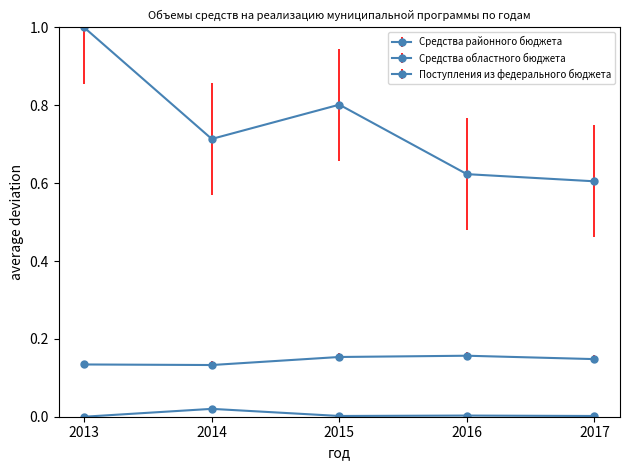

Reading right to left, extract all data points from this chart.

Средства районного бюджета: 2017=0.1	2016=0.2	2015=0.2	2014=0.1	2013=0.1
Средства областного бюджета: 2017=0.6	2016=0.6	2015=0.8	2014=0.7	2013=1.0
Поступления из федерального бюджета: 2017=0.0	2016=0.0	2015=0.0	2014=0.0	2013=0.0